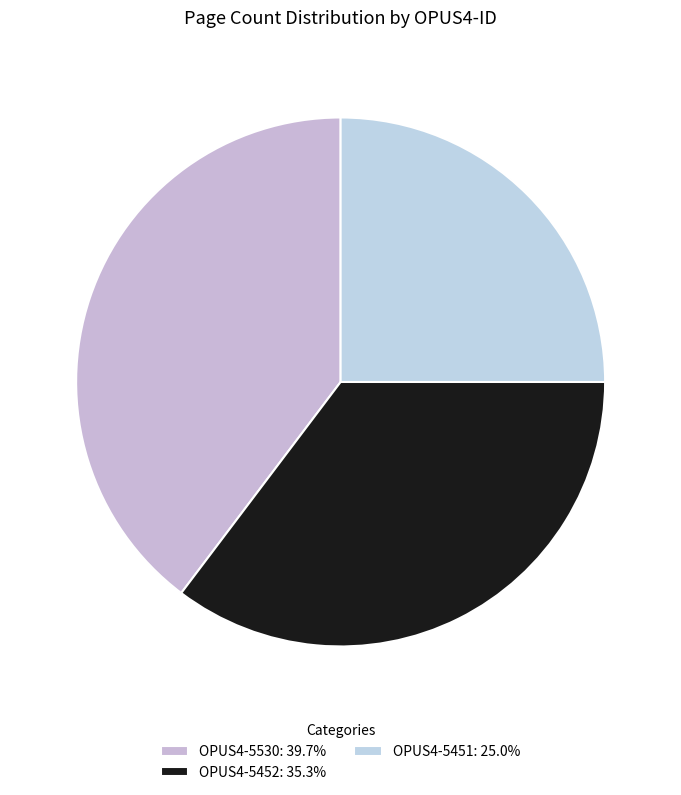

Count the number of slices in the pie.

3